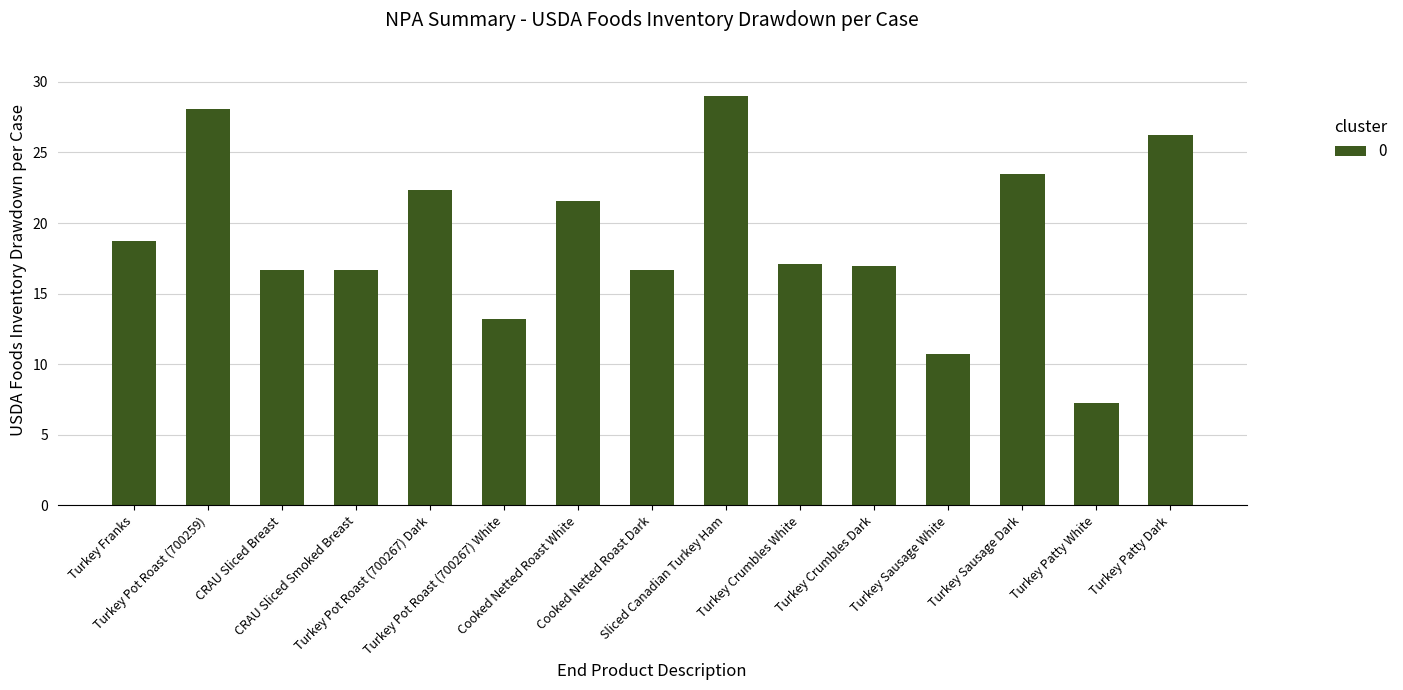

What is the value of the 2nd bar from the left?

28.1